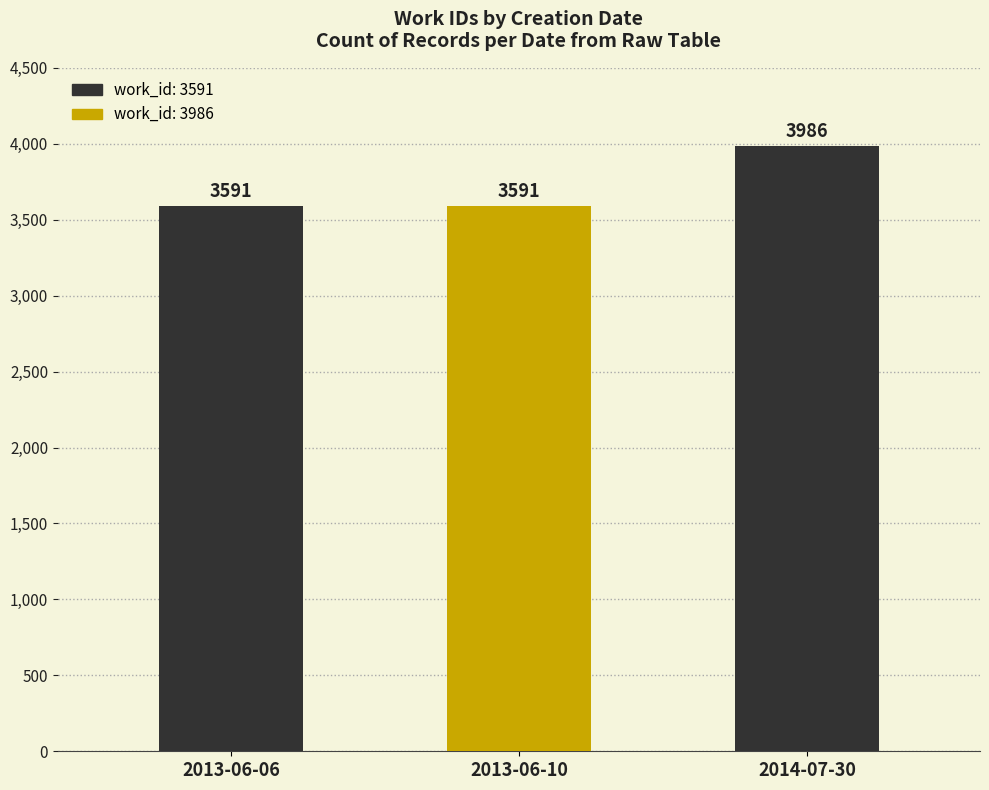

Between 2013-06-06 and 2014-07-30, which is larger?

2014-07-30